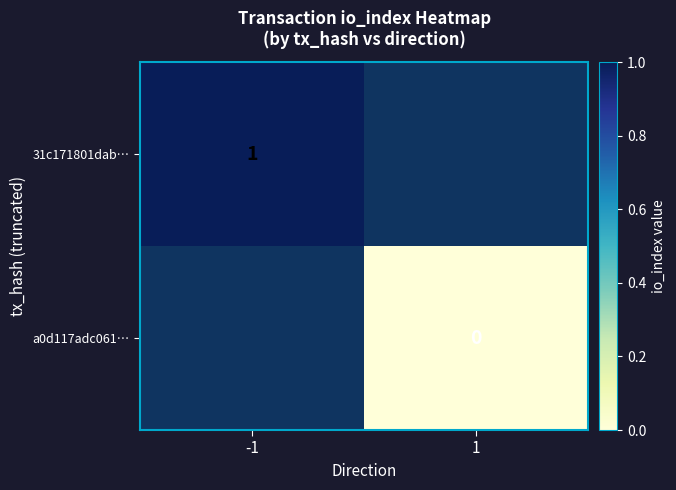

The value of 31c171801dab… at -1 is 0. True or false?

False